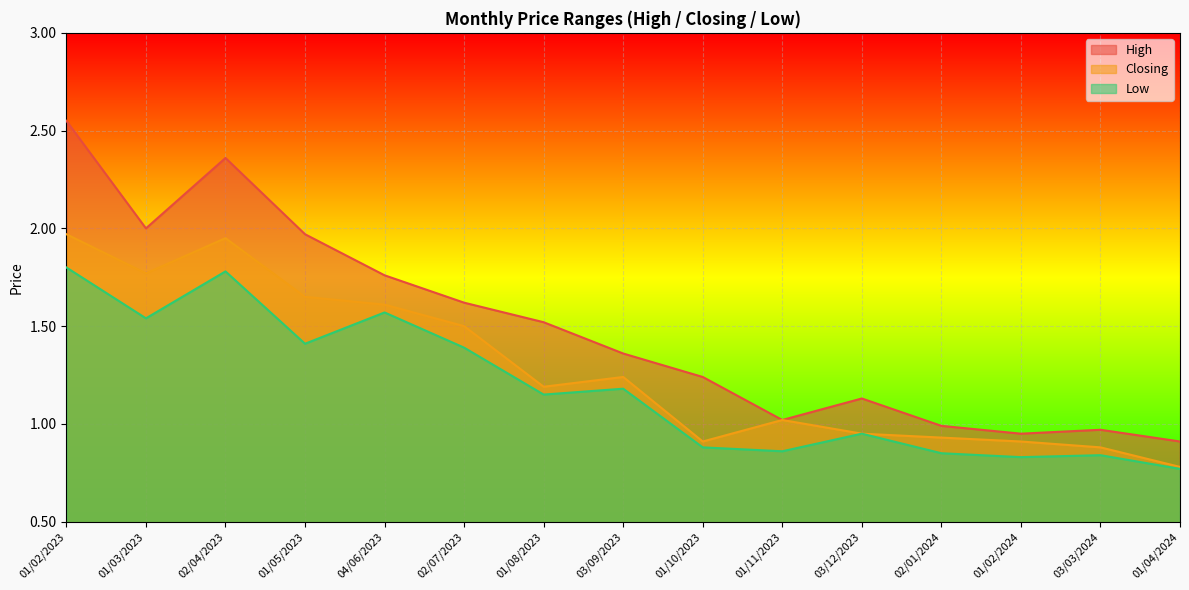

What is the label of the 5th point from the left?

04/06/2023